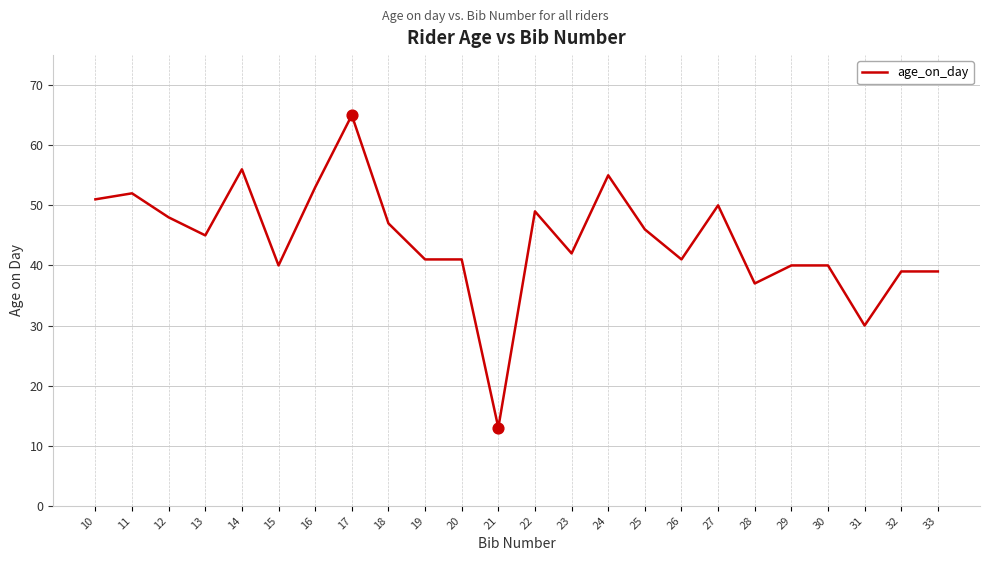

What is the ratio of the value at 30 to the value at 23?

1.0